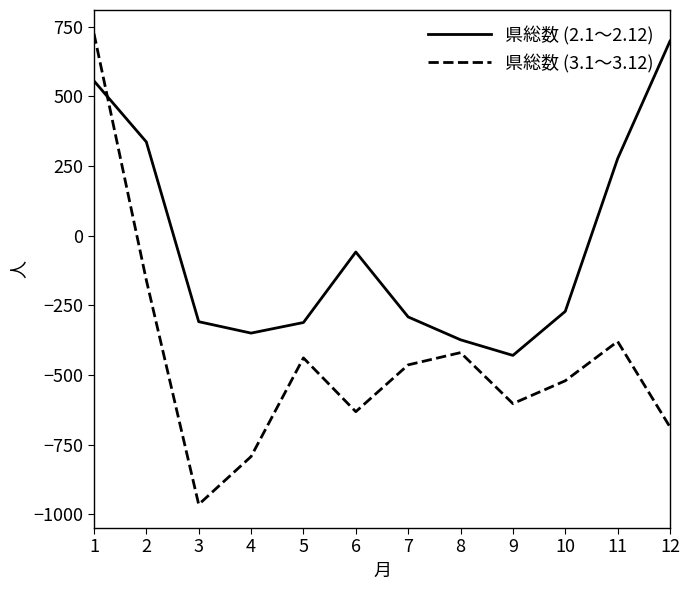

At which category does 県総数 (3.1～3.12) reach its first local valley?

3